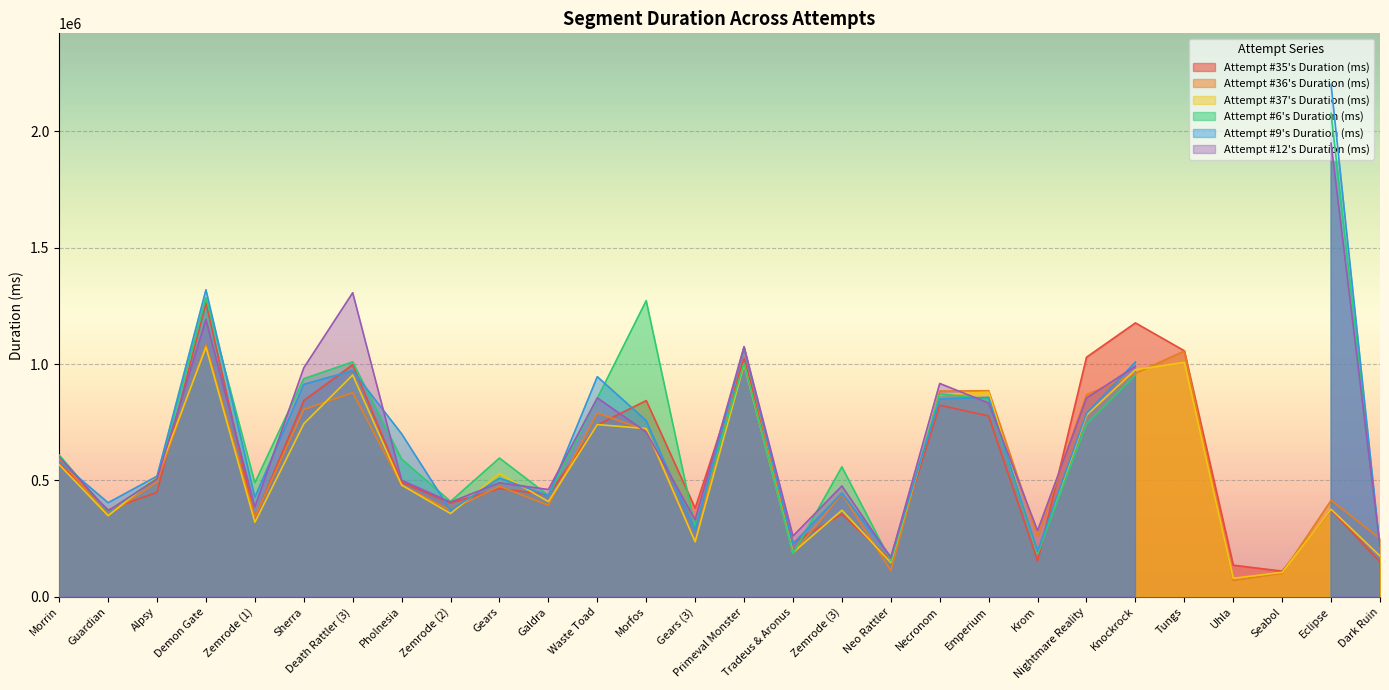

Which category has the highest value in the Attempt #35's Duration (ms) series?

Demon Gate